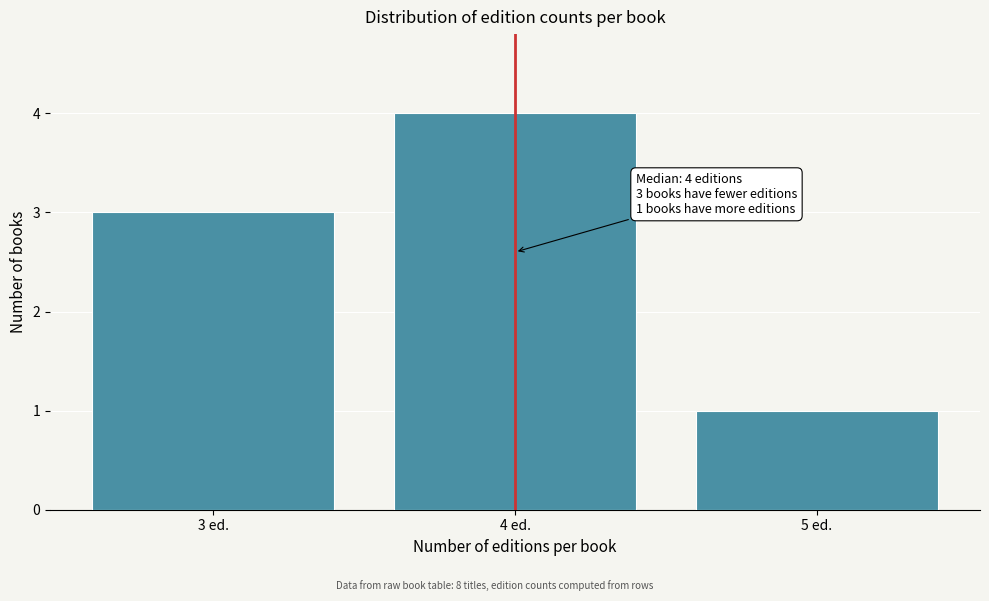

Reading right to left, transcribe all the data shown in this chart.

5 ed.=1	4 ed.=4	3 ed.=3